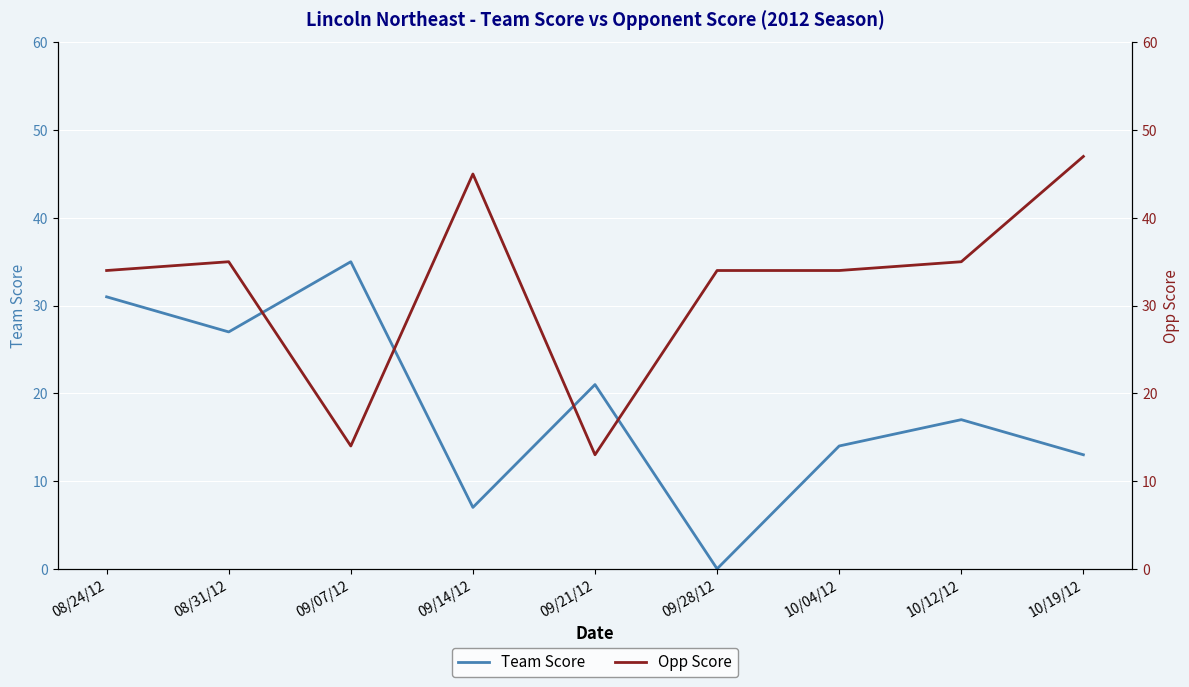

Where does the Opp Score series first go above 34?

08/31/12